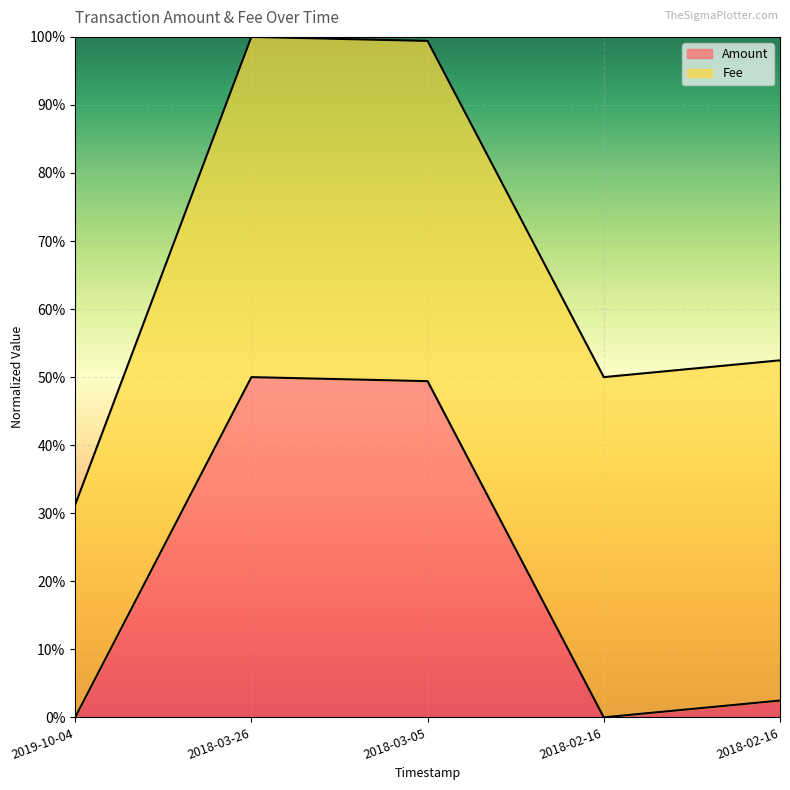

True or false: the data shows 0.0 at 2018-02-16.

True